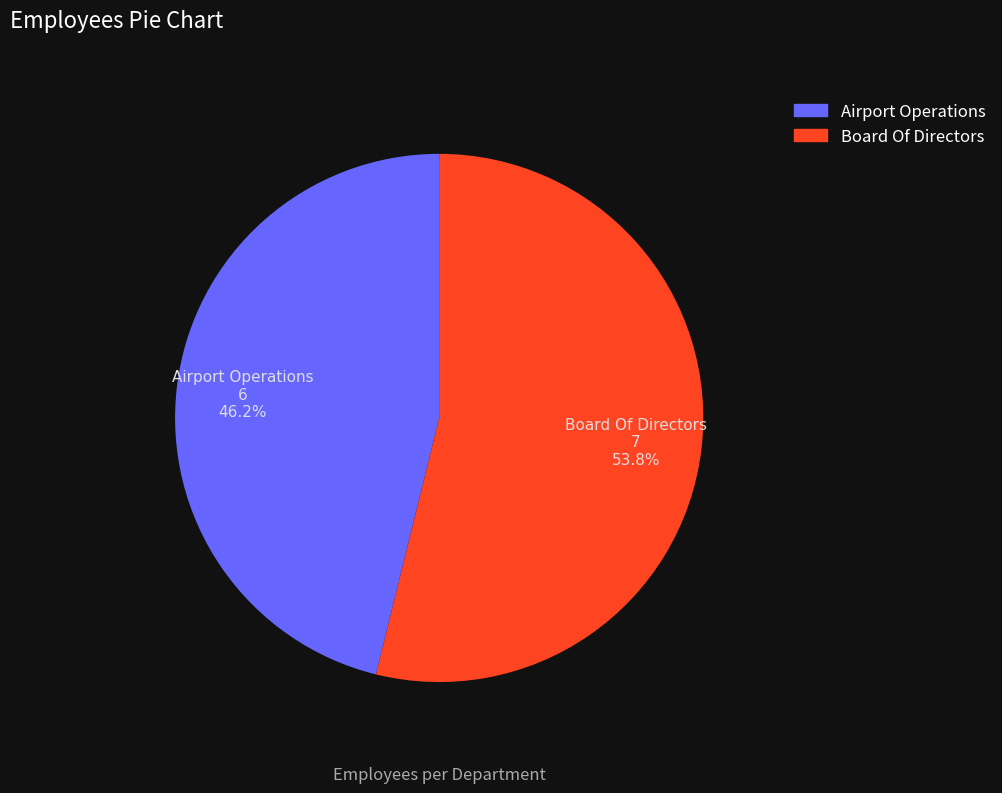

True or false: Airport Operations accounts for 36% of the total.

False